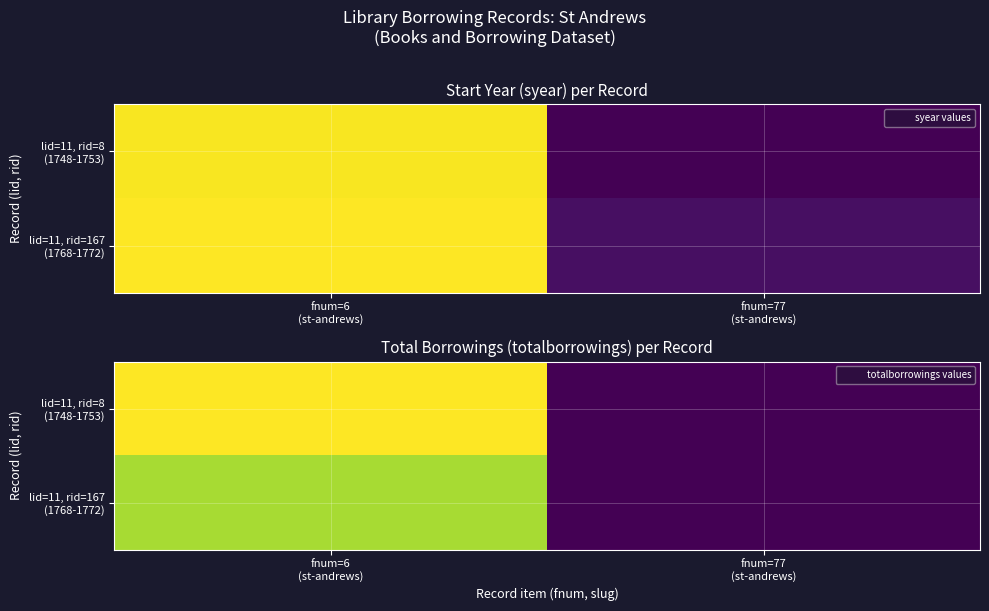

Count the number of data series in this chart.

2